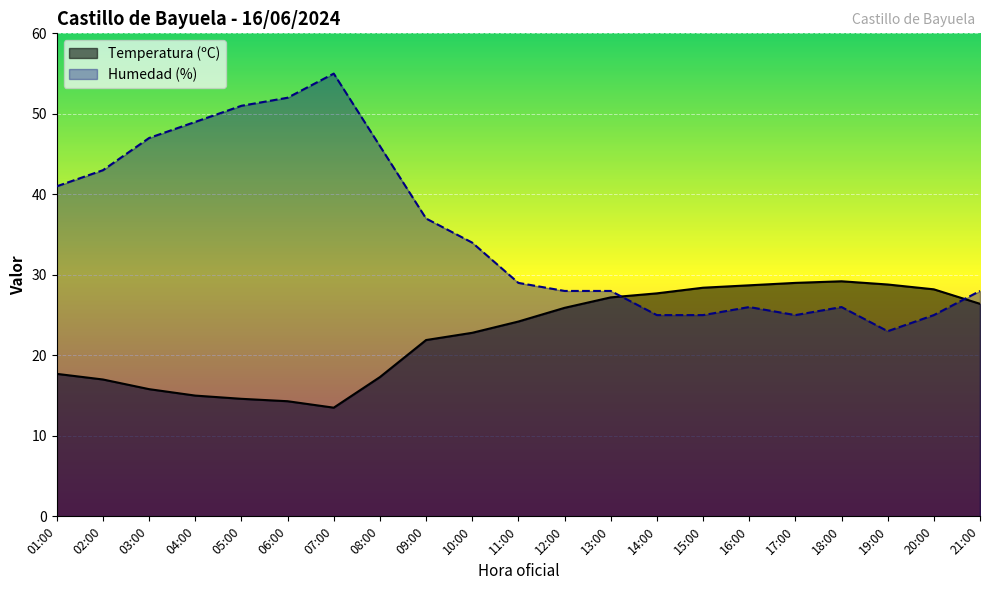

Which series has the largest total across all categories?

Humedad (%)